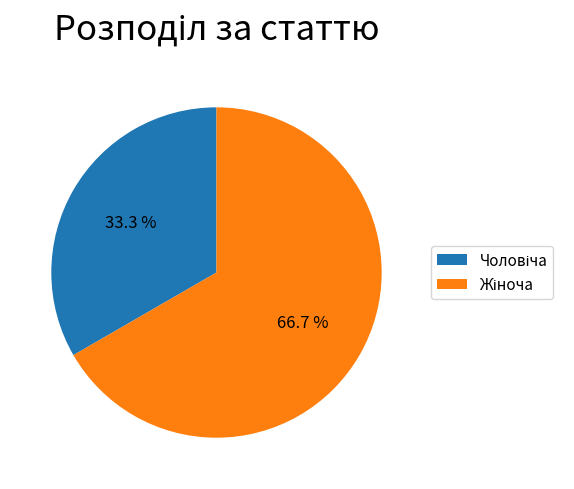

Does any single category account for the majority?

Yes